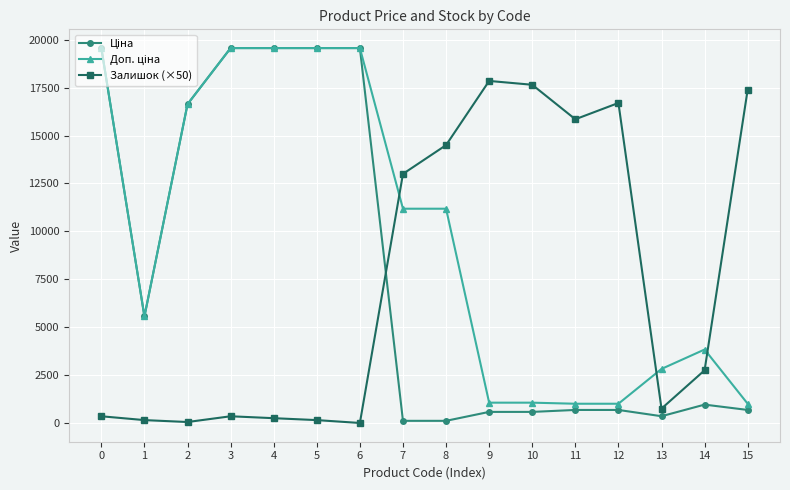

What is the spread (max minus min) of values at 9?

17271.9